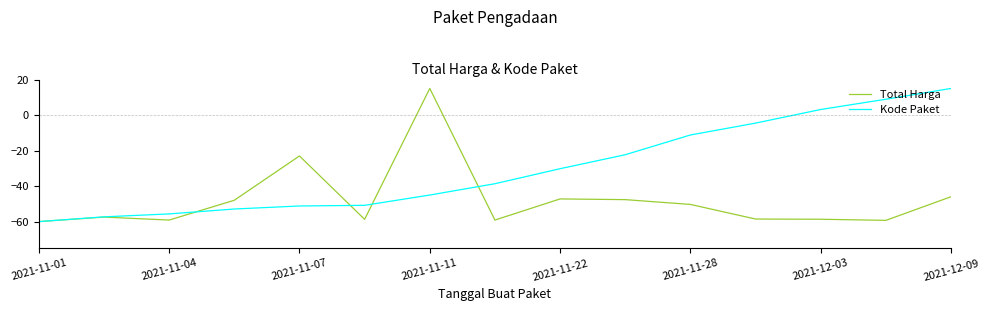

List the series in order of their overall mean, highest first.

Kode Paket, Total Harga